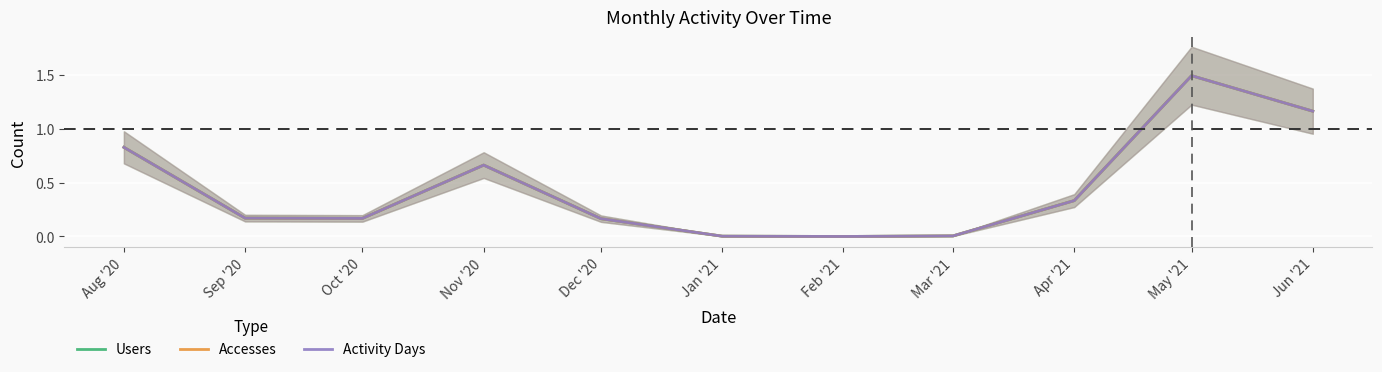

Which category has the highest value across all series?

May '21